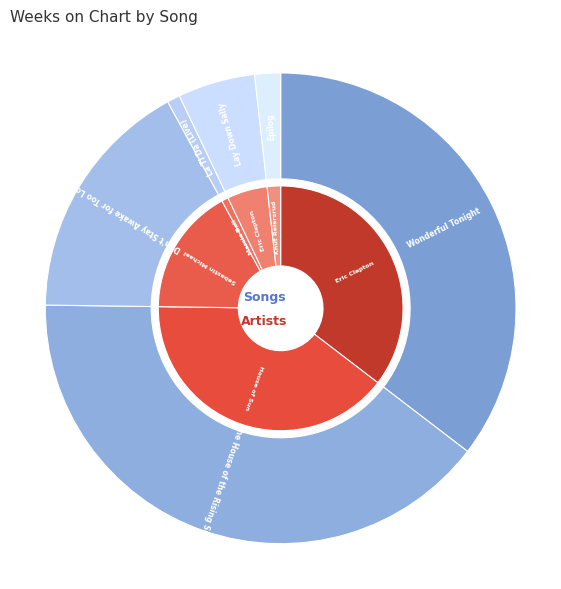

Does Wonderful Tonight represent more than half of the total?

No